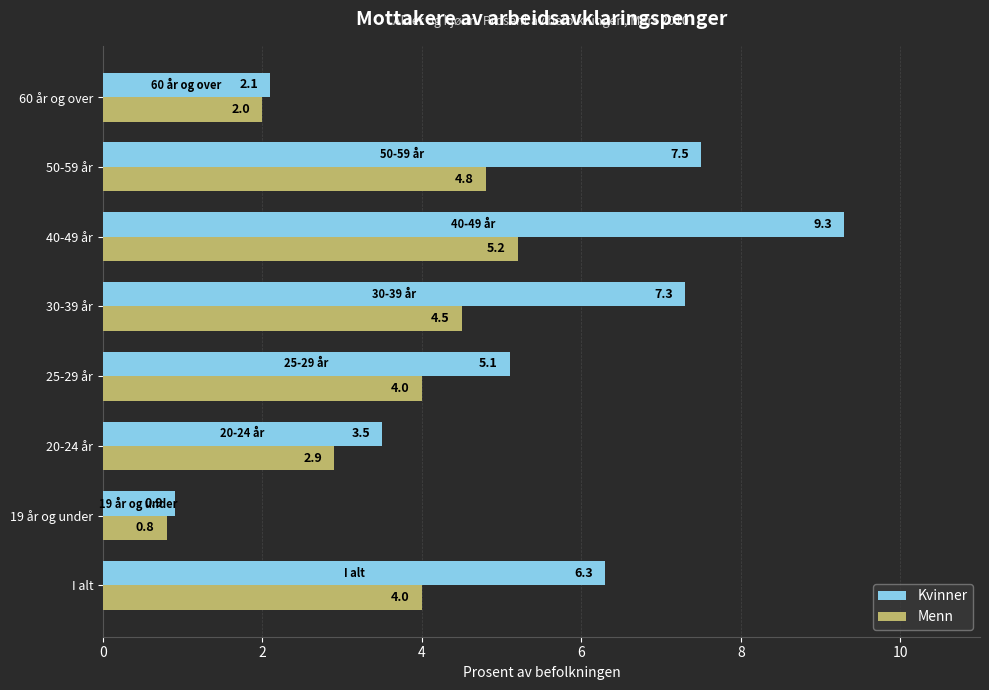

What is the difference between the maximum and second lowest values in the Kvinner series?

7.2